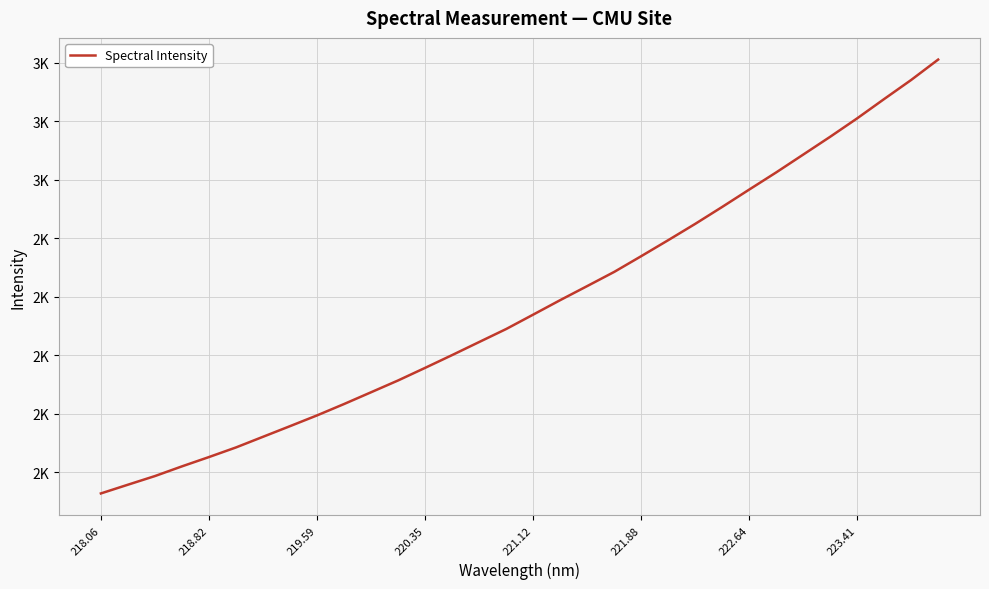

What is the average value?

2169.1